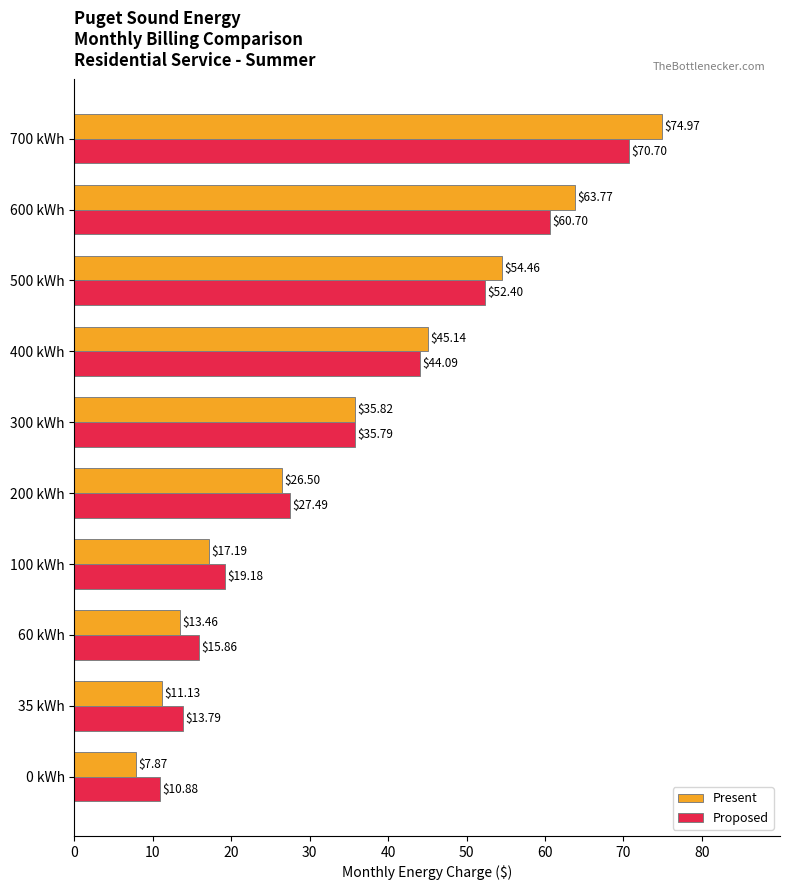

List the labels in order of Proposed value, smallest first.

0 kWh, 35 kWh, 60 kWh, 100 kWh, 200 kWh, 300 kWh, 400 kWh, 500 kWh, 600 kWh, 700 kWh